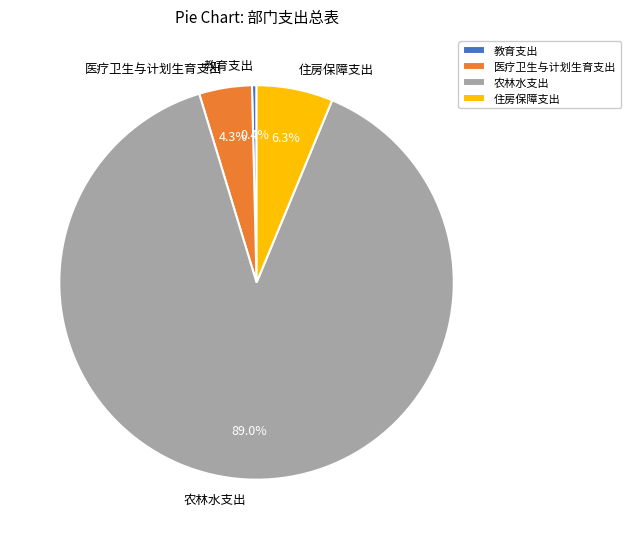

What percentage is the 农林水支出 slice, to the nearest percent?

89%